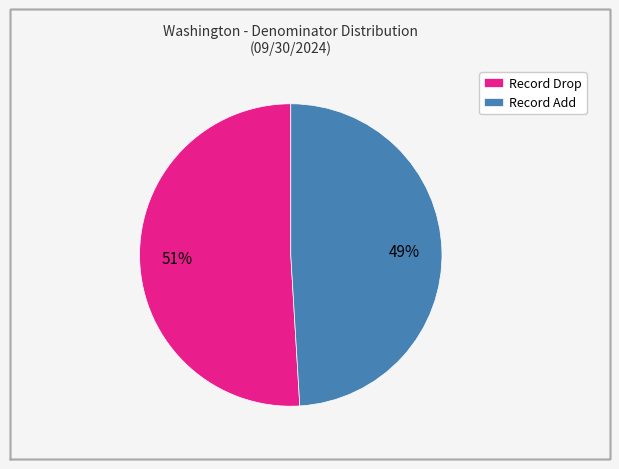

True or false: Record Drop accounts for 51% of the total.

True